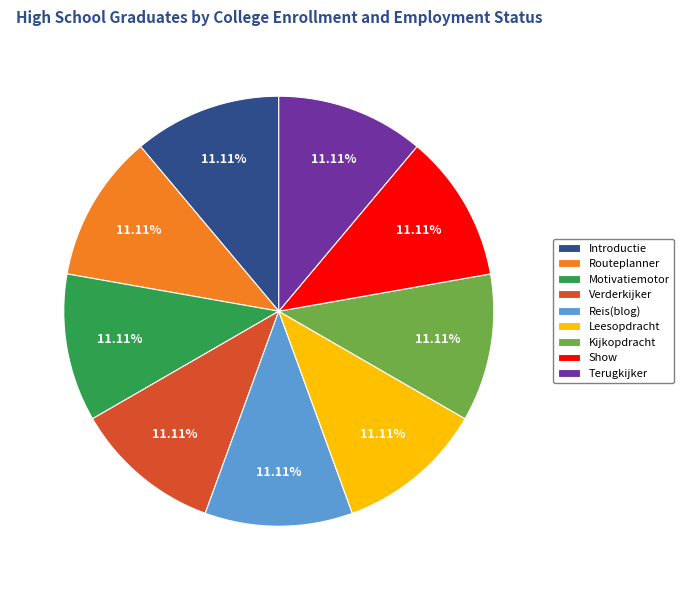

Does Motivatiemotor represent more than half of the total?

No